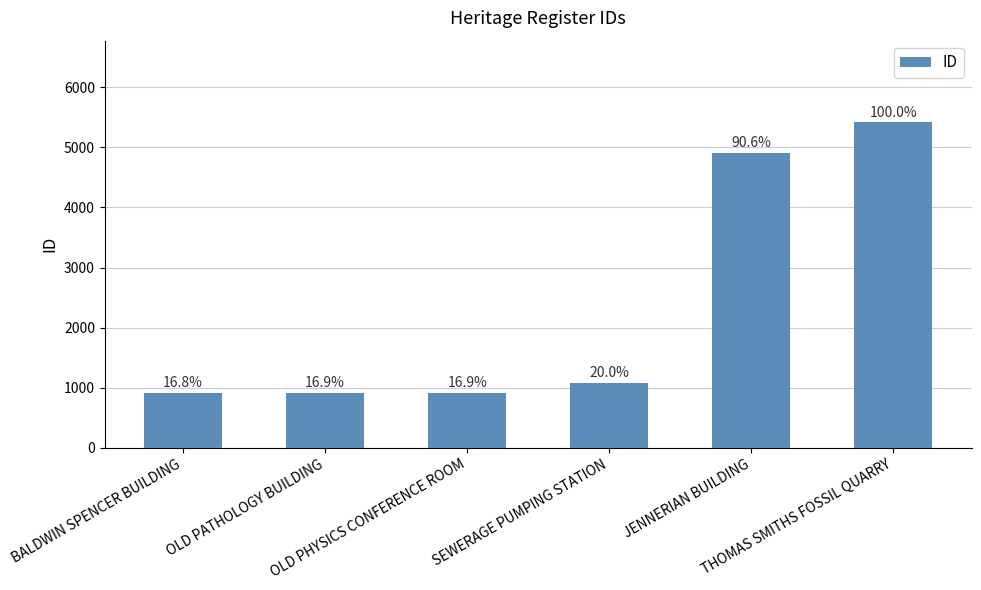

List the labels in order of value, smallest first.

BALDWIN SPENCER BUILDING, OLD PATHOLOGY BUILDING, OLD PHYSICS CONFERENCE ROOM, SEWERAGE PUMPING STATION, JENNERIAN BUILDING, THOMAS SMITHS FOSSIL QUARRY